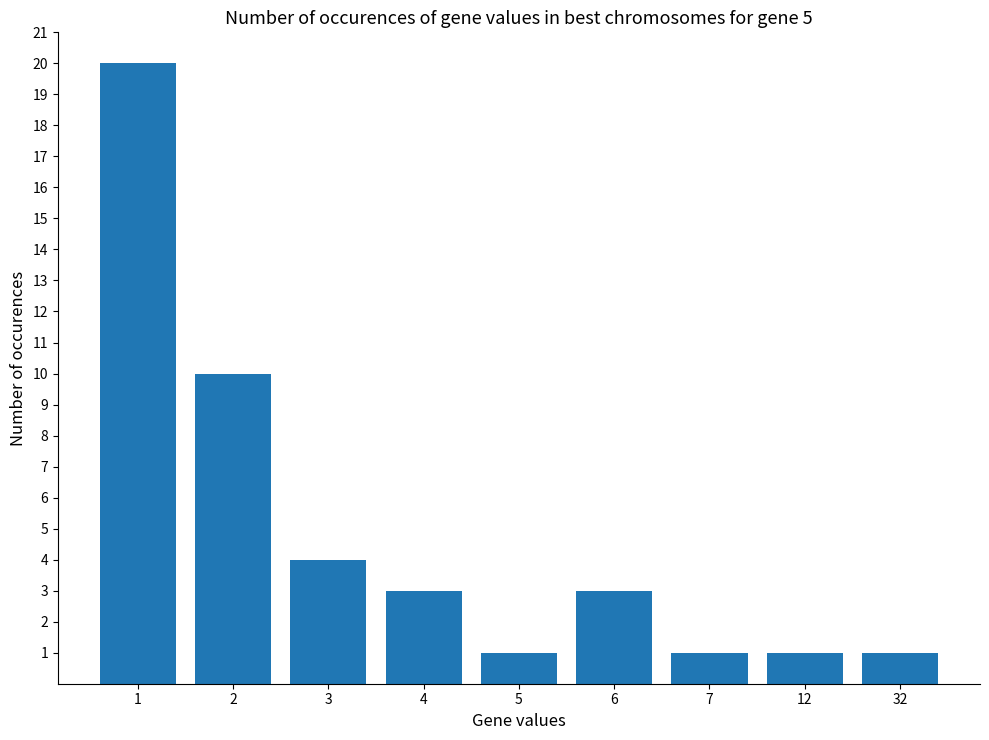

What is the difference between the maximum and minimum values?

19